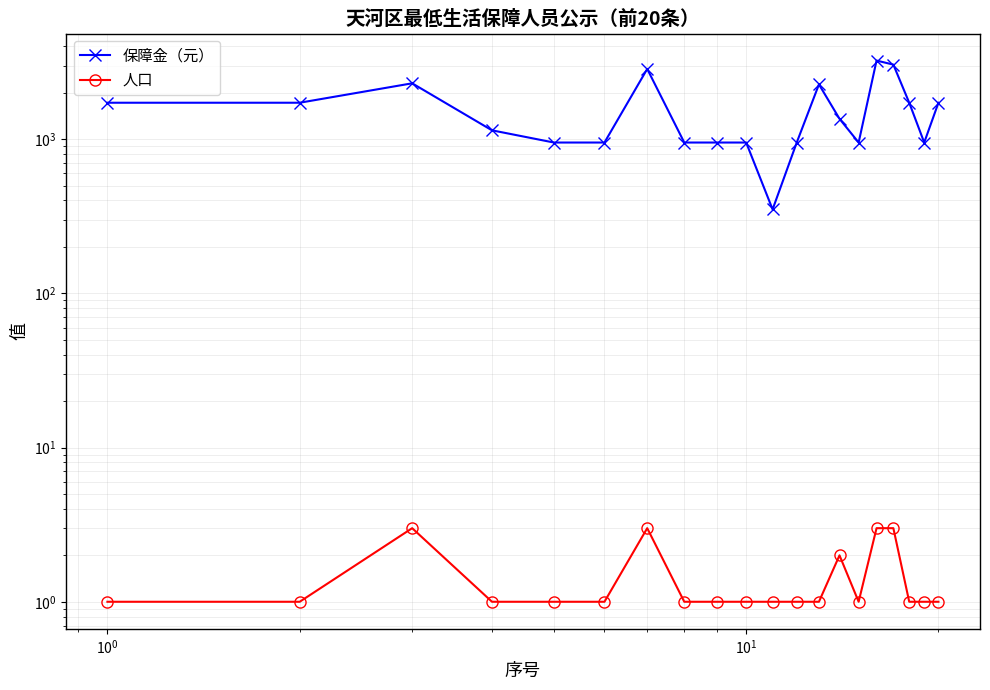

Reading right to left, what are all the values shown in this chart?

保障金（元）: 1721	950	1721	3040	3230	950	1354	2263	950	350	950	950	950	2850	950	950	1140	2300	1721	1721
人口: 1	1	1	3	3	1	2	1	1	1	1	1	1	3	1	1	1	3	1	1